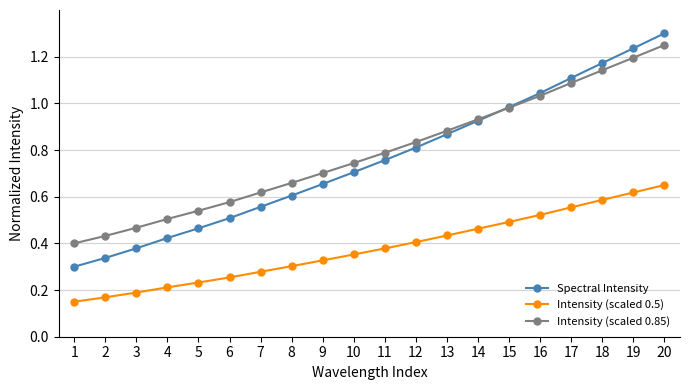

Is the value of Spectral Intensity at 11 greater than the value of Intensity (scaled 0.85) at 9?

Yes